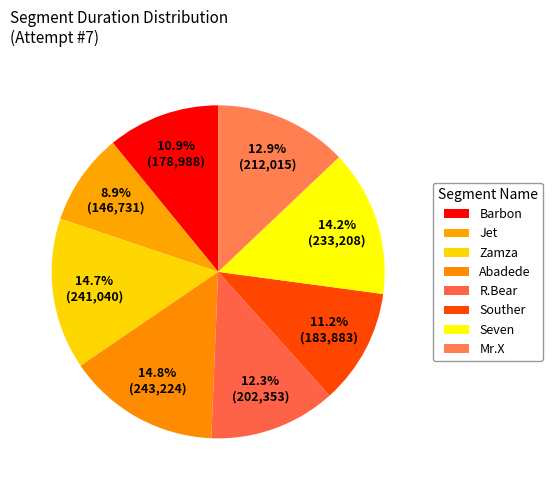

How many slices are in this pie chart?

8